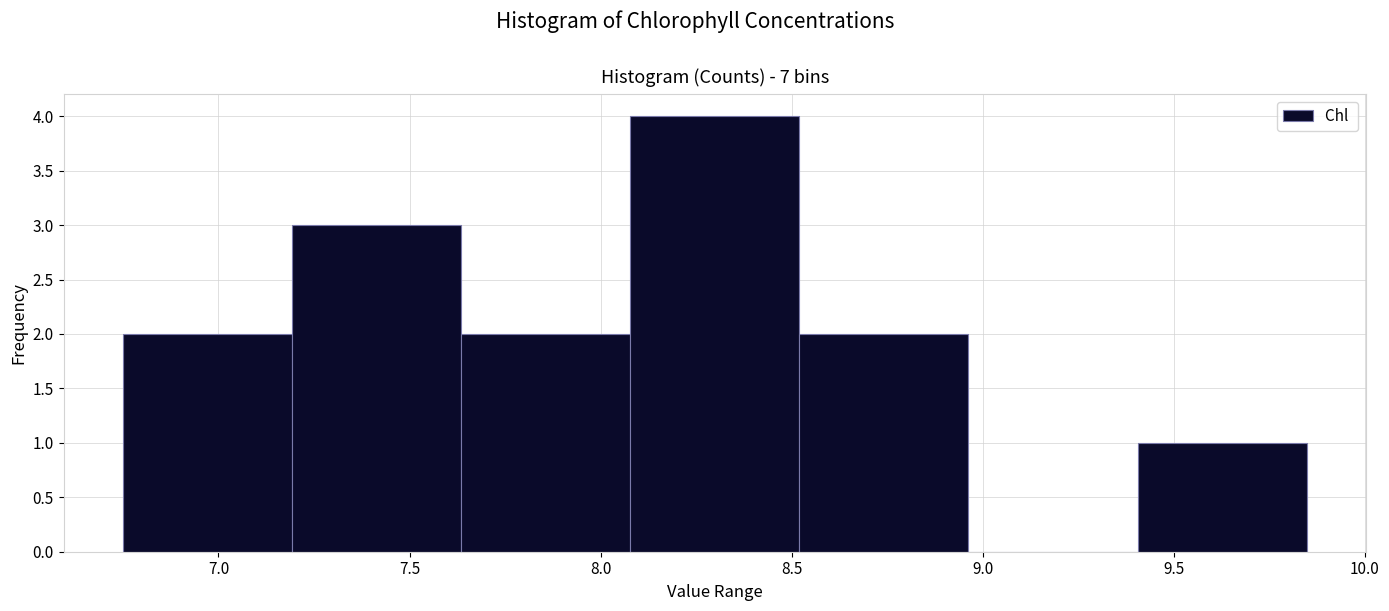

Reading left to right, transcribe this chart: for each bar, give the range it covers on the x-axis and its height. Neither the bar edges nor the heights are printed on the chart, so give them approximately, as read against the axes.

6.75 to 7.20: 2
7.20 to 7.65: 3
7.65 to 8.10: 2
8.10 to 8.50: 4
8.50 to 8.95: 2
8.95 to 9.40: 0
9.40 to 9.85: 1